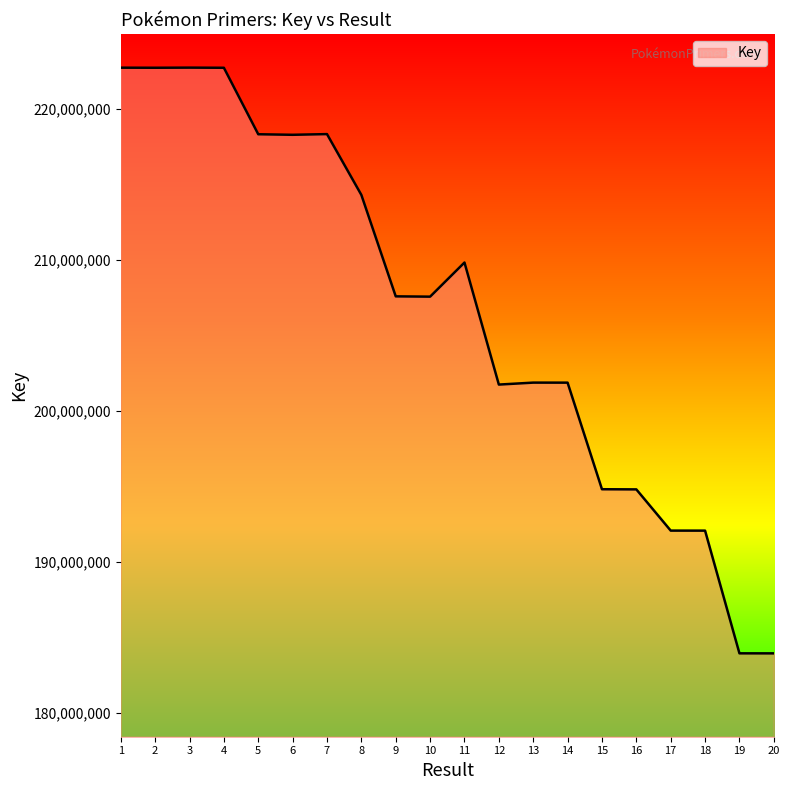

What is the maximum value shown in the chart?

222736714